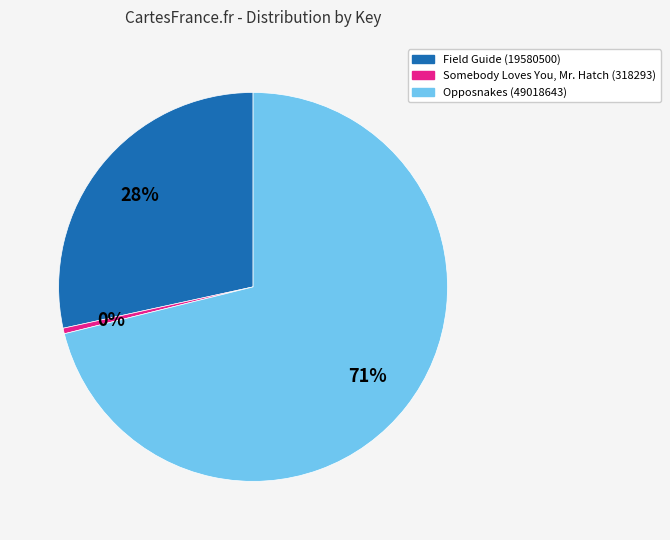

To the nearest percent, what is the average slice percentage?

33%